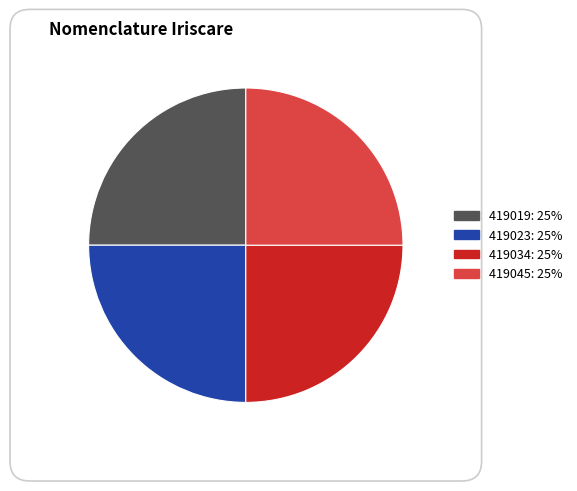

Is 419045 the majority of the pie?

No